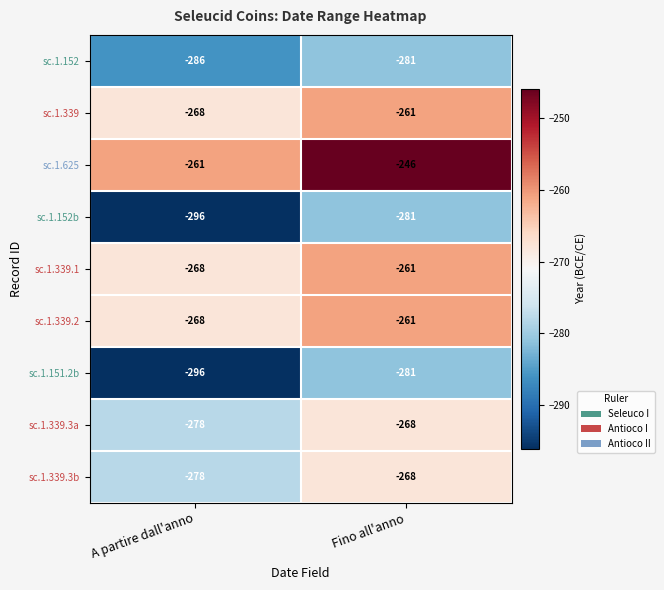

Which category has the lowest value across all series?

A partire dall'anno